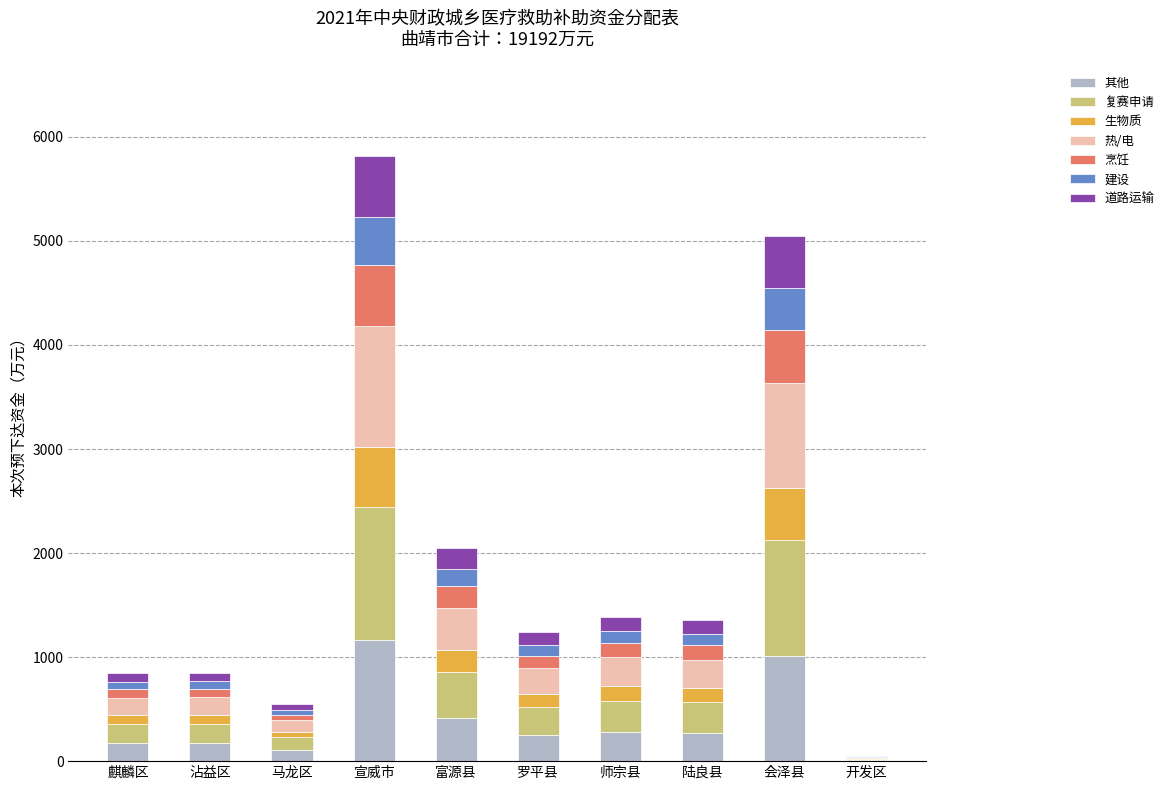

What is the maximum value for 其他?

1162.6